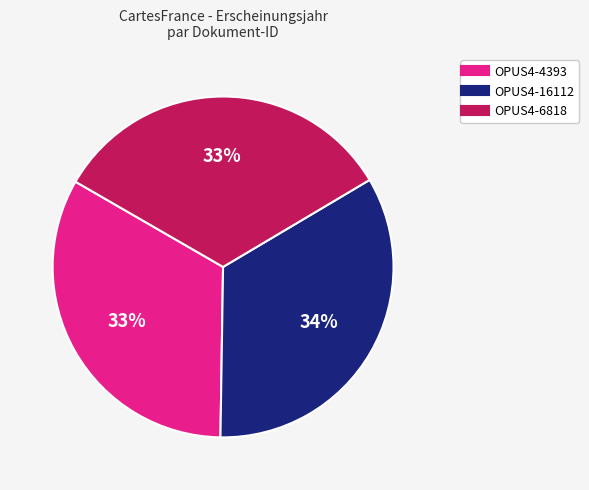

What is the ratio of the value at OPUS4-16112 to the value at OPUS4-4393?

1.0